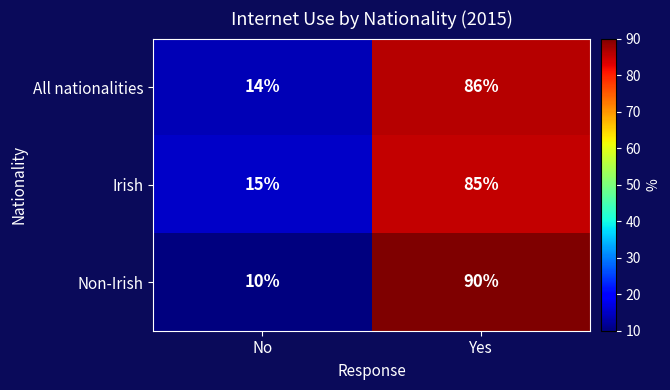

What is the difference between the maximum and minimum values in the Non-Irish series?

80